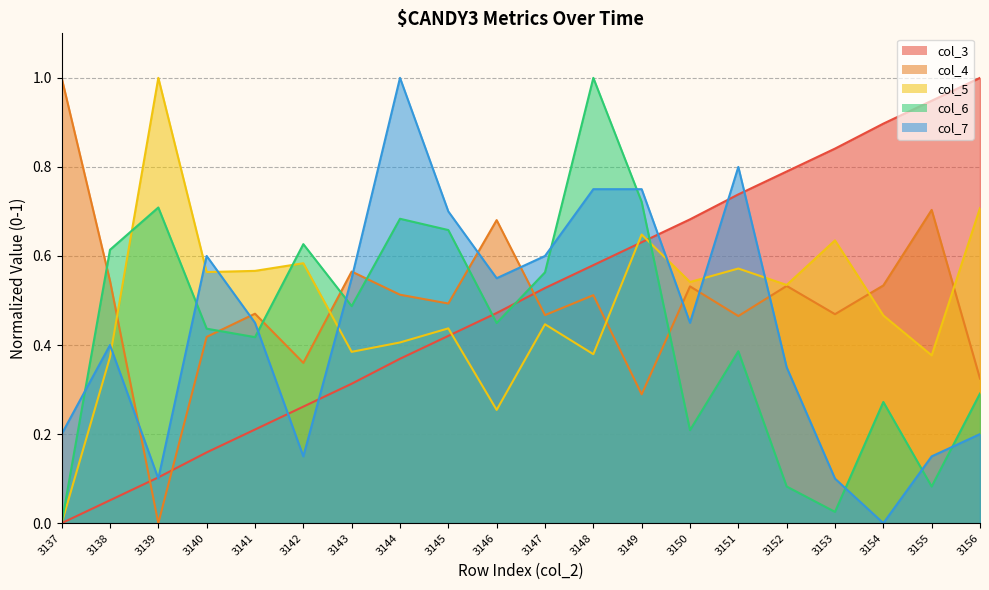

Reading left to right, what are all the values shown in this chart?

col_3: 3137=0.0	3138=0.1	3139=0.1	3140=0.2	3141=0.2	3142=0.3	3143=0.3	3144=0.4	3145=0.4	3146=0.5	3147=0.5	3148=0.6	3149=0.6	3150=0.7	3151=0.7	3152=0.8	3153=0.8	3154=0.9	3155=0.9	3156=1.0
col_4: 3137=1.0	3138=0.5	3139=0.0	3140=0.4	3141=0.5	3142=0.4	3143=0.6	3144=0.5	3145=0.5	3146=0.7	3147=0.5	3148=0.5	3149=0.3	3150=0.5	3151=0.5	3152=0.5	3153=0.5	3154=0.5	3155=0.7	3156=0.3
col_5: 3137=0.0	3138=0.4	3139=1.0	3140=0.6	3141=0.6	3142=0.6	3143=0.4	3144=0.4	3145=0.4	3146=0.3	3147=0.4	3148=0.4	3149=0.6	3150=0.5	3151=0.6	3152=0.5	3153=0.6	3154=0.5	3155=0.4	3156=0.7
col_6: 3137=0.0	3138=0.6	3139=0.7	3140=0.4	3141=0.4	3142=0.6	3143=0.5	3144=0.7	3145=0.7	3146=0.4	3147=0.6	3148=1.0	3149=0.7	3150=0.2	3151=0.4	3152=0.1	3153=0.0	3154=0.3	3155=0.1	3156=0.3
col_7: 3137=0.2	3138=0.4	3139=0.1	3140=0.6	3141=0.4	3142=0.1	3143=0.5	3144=1.0	3145=0.7	3146=0.5	3147=0.6	3148=0.7	3149=0.7	3150=0.4	3151=0.8	3152=0.3	3153=0.1	3154=0.0	3155=0.1	3156=0.2